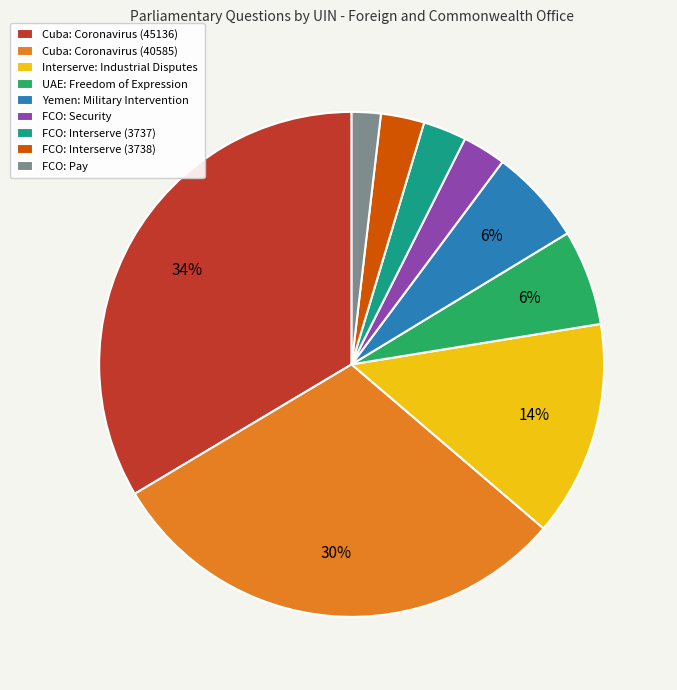

How many slices are in this pie chart?

9